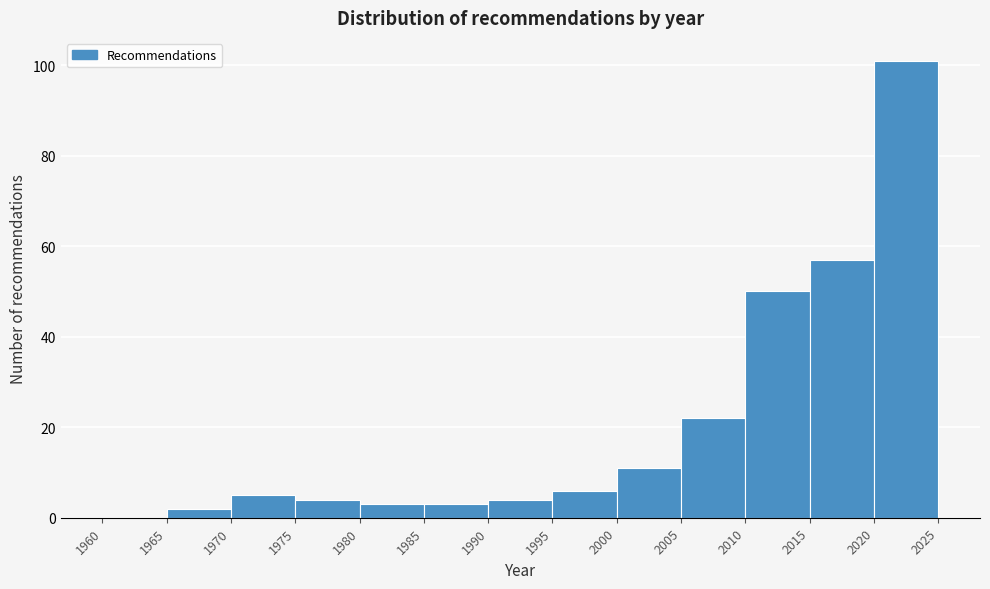

Reading left to right, transcribe this chart: for each bar, give the range it covers on the x-axis and its height. The values are not printed on the chart, so give them approximately, as read against the axis.

1960 to 1965: 0
1965 to 1970: 2
1970 to 1975: 6
1975 to 1980: 4
1980 to 1985: 4
1985 to 1990: 4
1990 to 1995: 4
1995 to 2000: 6
2000 to 2005: 12
2005 to 2010: 22
2010 to 2015: 50
2015 to 2020: 58
2020 to 2025: 102